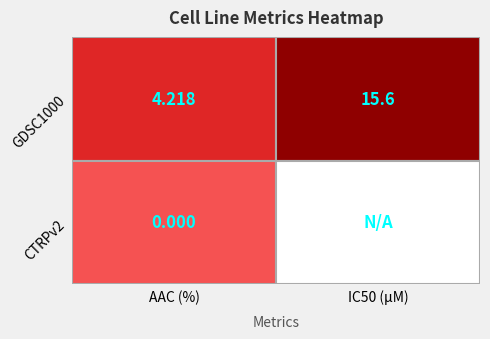

The value of GDSC1000 at IC50 (µM) is 15.6. True or false?

True